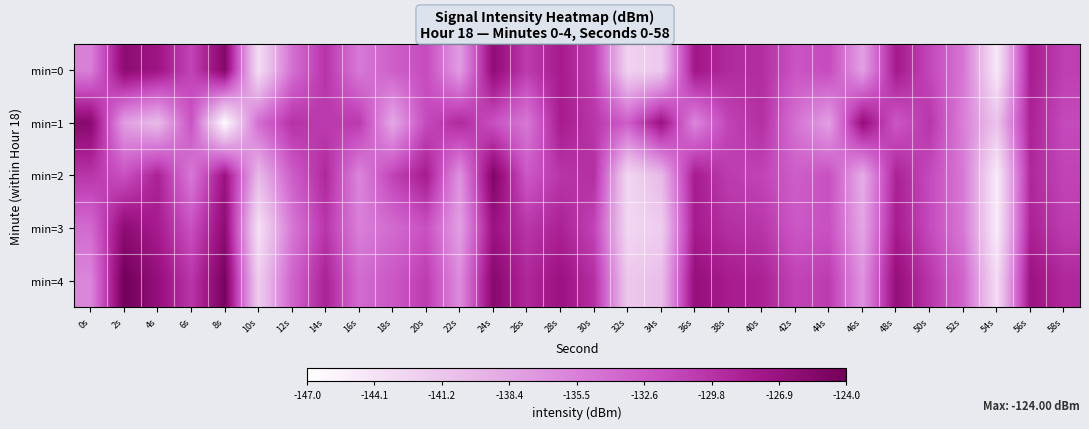

Which series has the largest total across all categories?

min=4